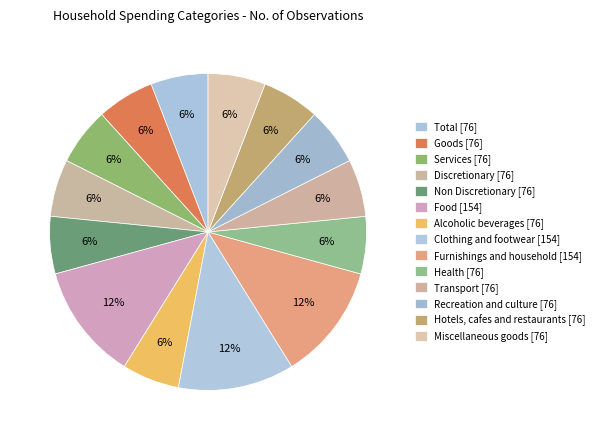

Which category has the smallest portion of the pie?

Total [76]